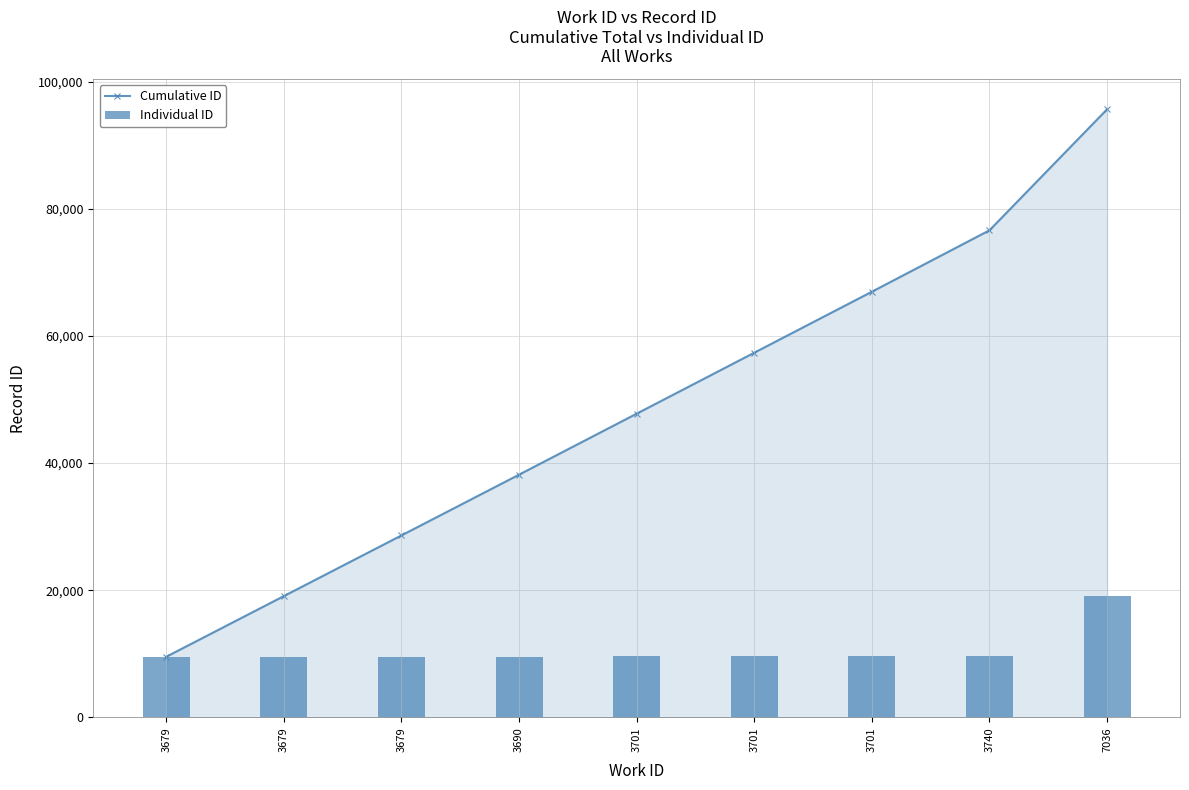

Reading left to right, list all the values displayed in this chart.

Cumulative ID: 9540	19081	28624	38179	47768	57358	66949	76609	95642
Individual ID: 9540	9541	9543	9555	9589	9590	9591	9660	19033